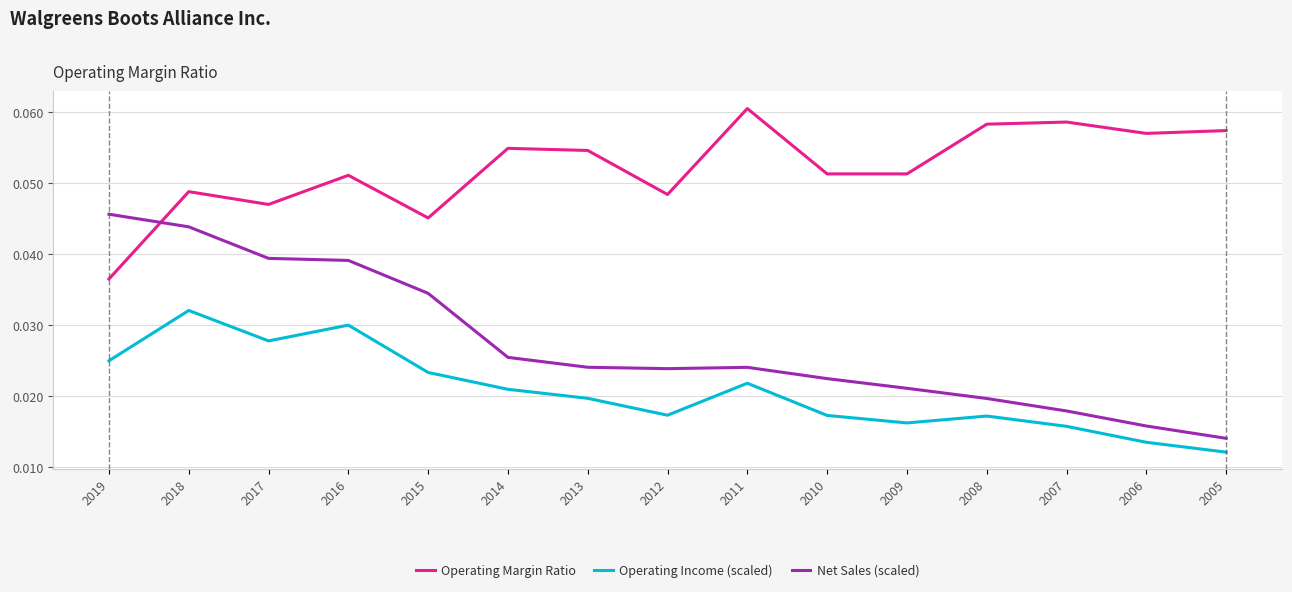

At which category does the chart reach its peak across all series?

2011